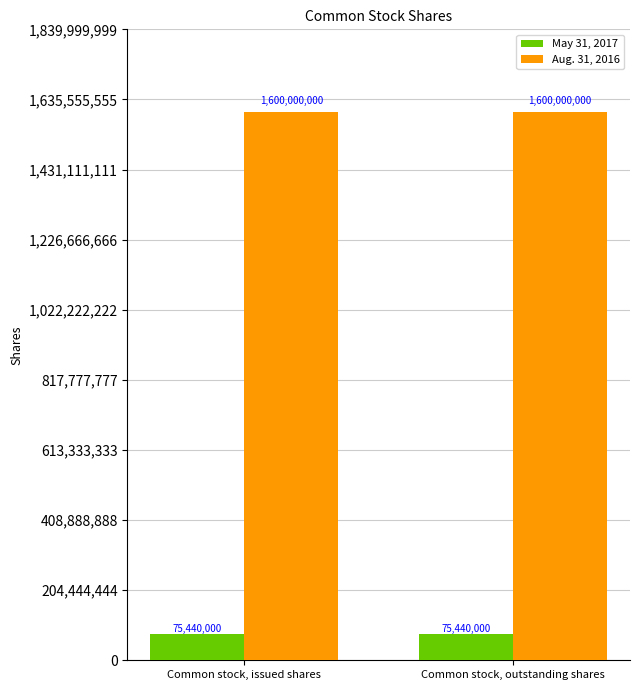

Is it true that May 31, 2017 equals 135351222 at Common stock, outstanding shares?

False